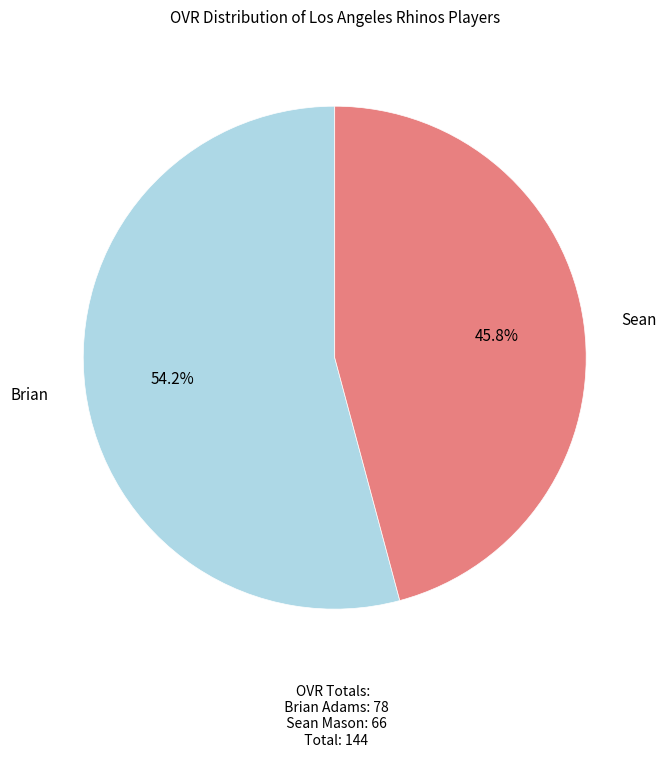

Is there any slice that represents more than half of the pie?

Yes